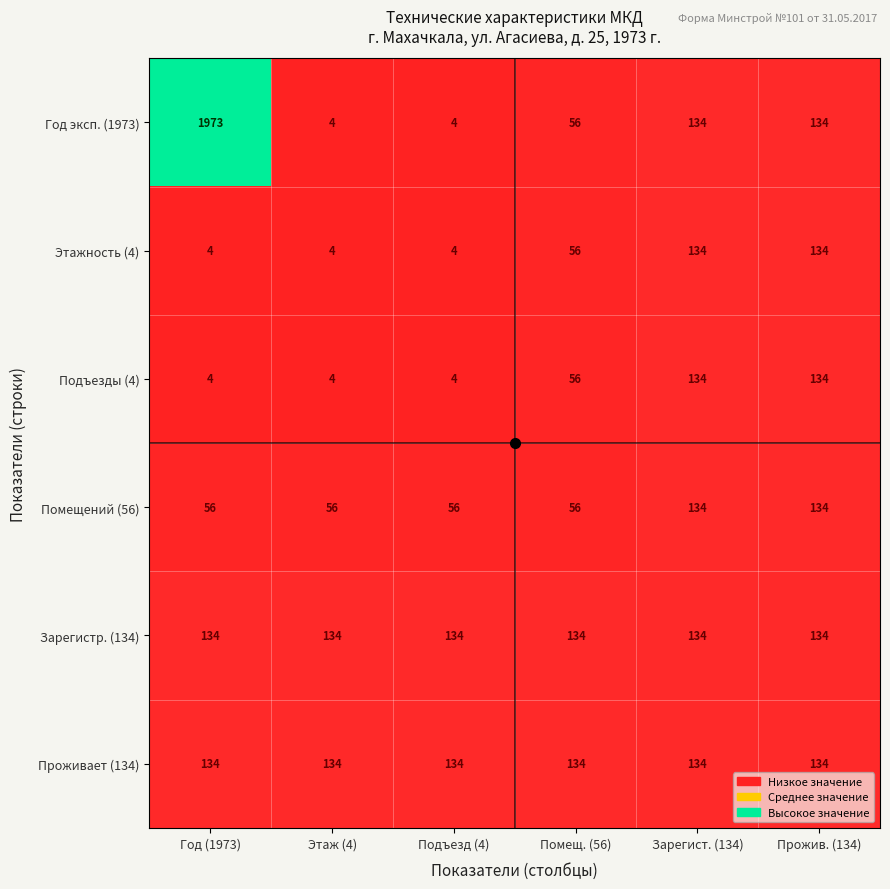

What is the average value of the Подъезды (4) series?

56